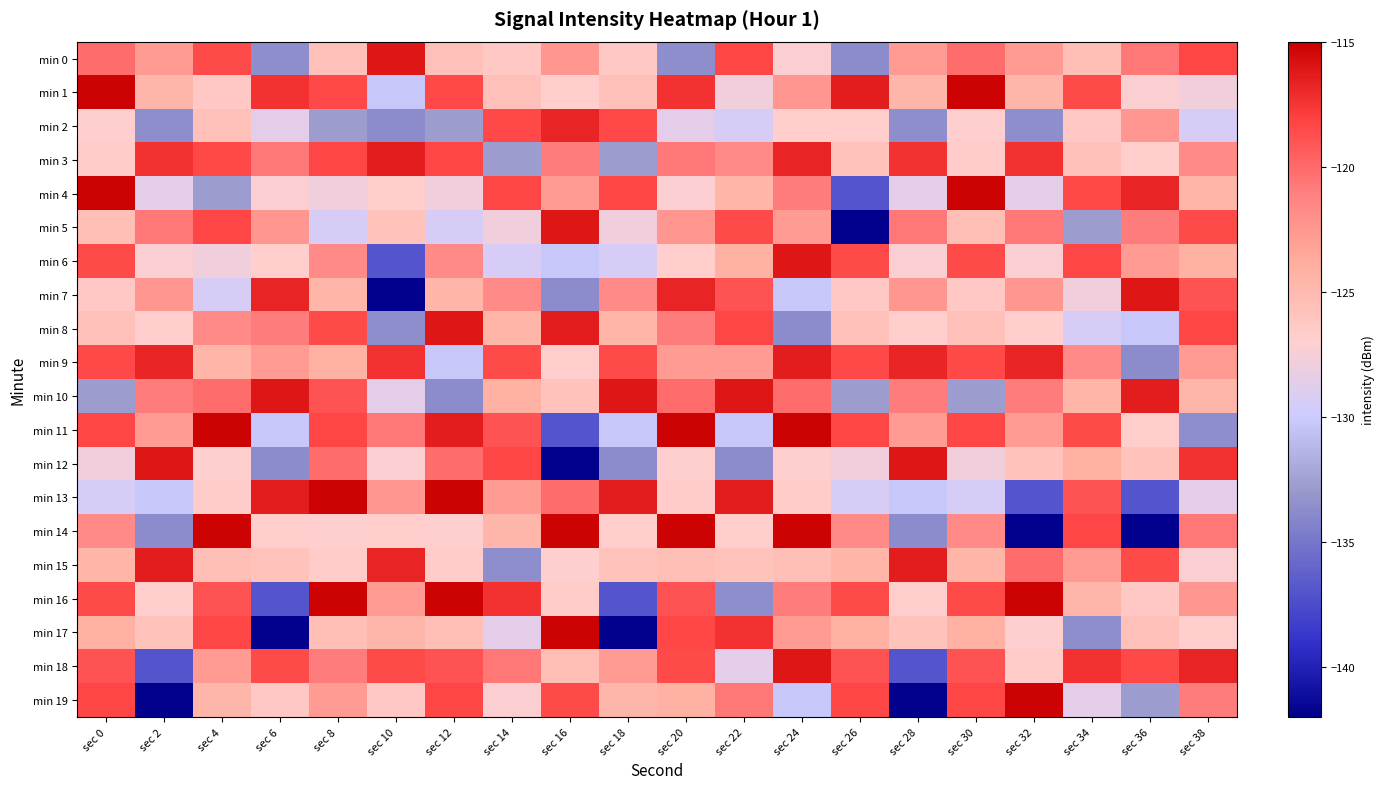

How many data points does each series have?

20